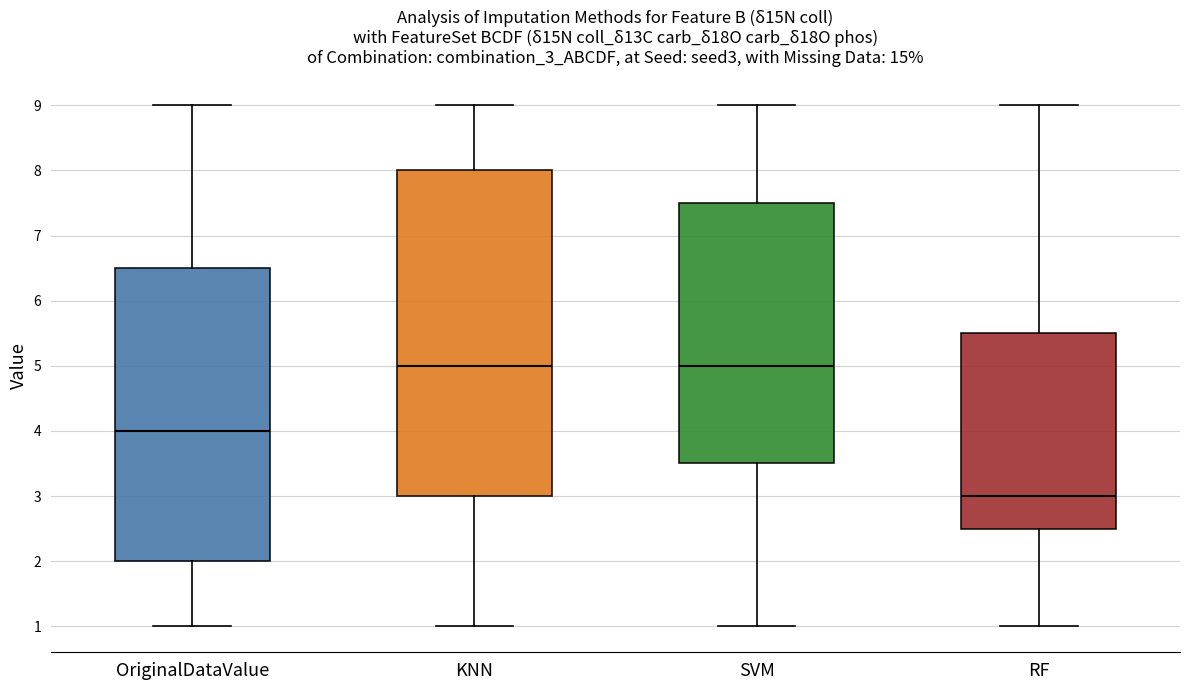

Reading left to right, transcribe this box plot: for each box, give where its median line is, the range the box spans, and where its two whiskers end, as read against the y-axis. The values are not printed on the chart, so give them approximately, as read against the axis.

OriginalDataValue: median 4.0, box 2.0 to 6.5, whiskers 1.0 to 9.0
KNN: median 5.0, box 3.0 to 8.0, whiskers 1.0 to 9.0
SVM: median 5.0, box 3.5 to 7.5, whiskers 1.0 to 9.0
RF: median 3.0, box 2.5 to 5.5, whiskers 1.0 to 9.0